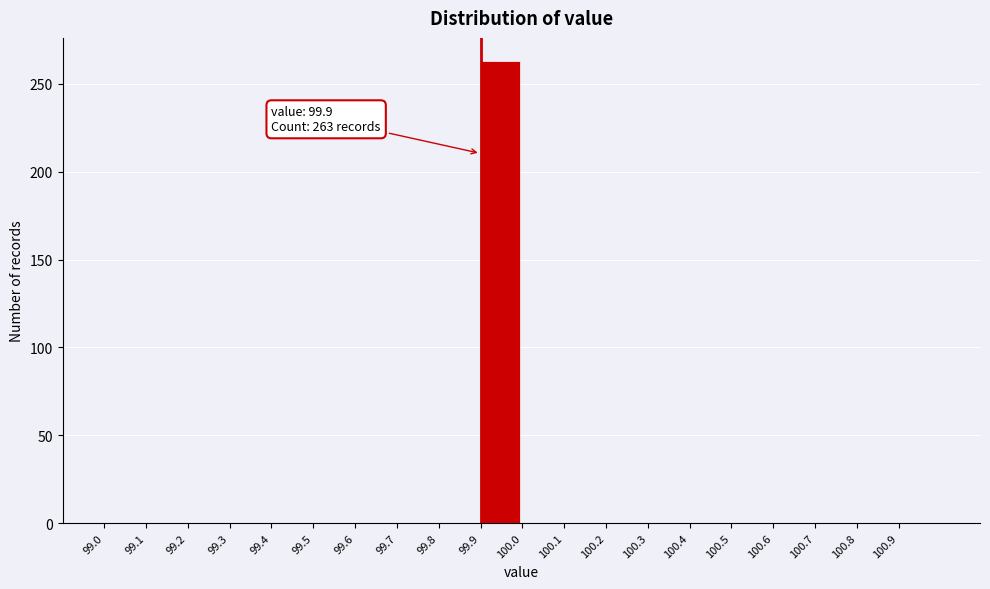

Over which range of the x-axis is the bar tallest?

99.9 to 100.0